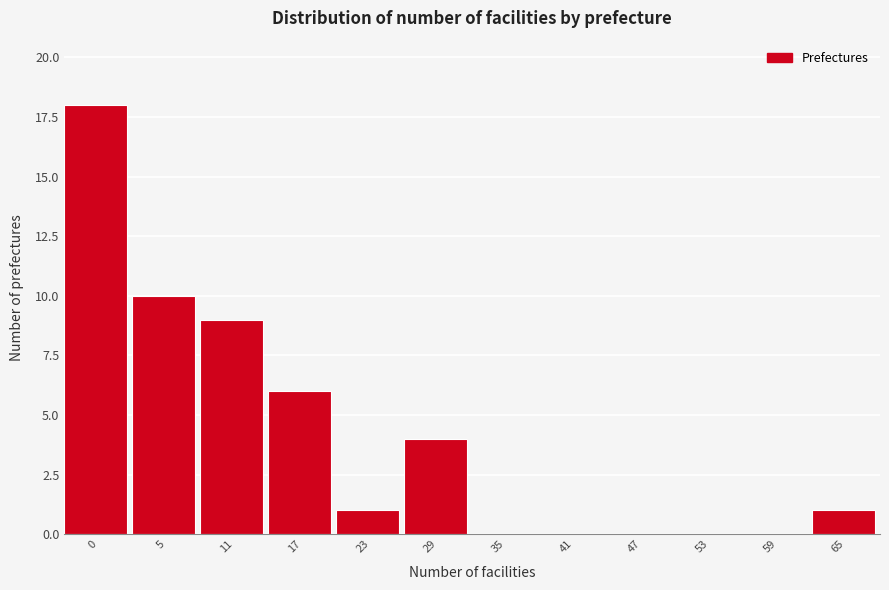

Reading left to right, transcribe all the data shown in this chart.

0=18	5=10	11=9	17=6	23=1	29=4	35=0	41=0	47=0	53=0	59=0	65=1